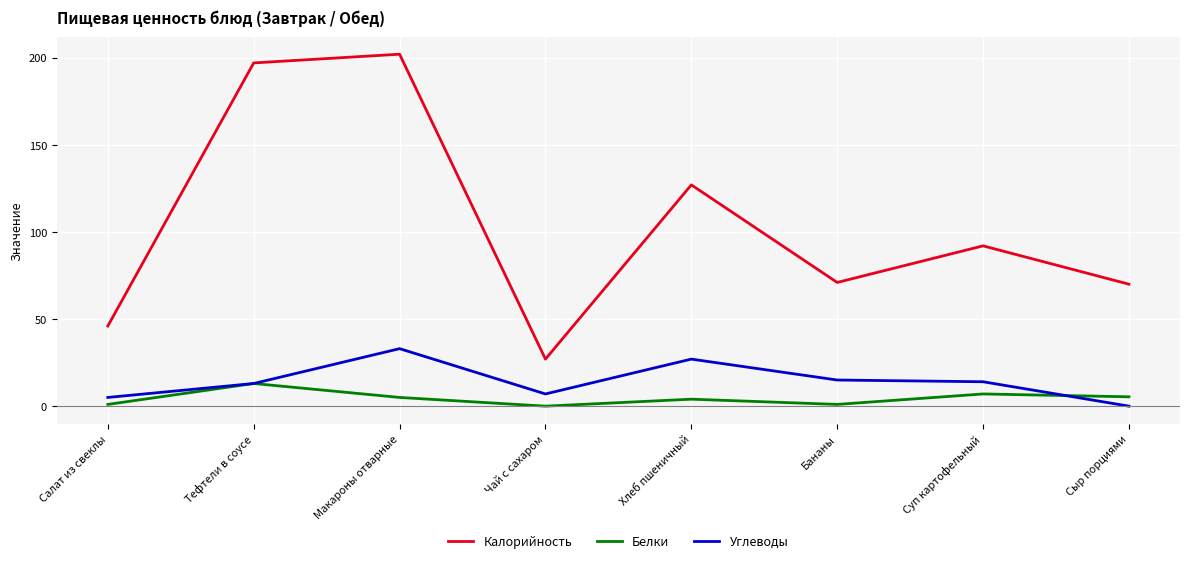

Where does the Углеводы series first go above 14?

Макароны отварные